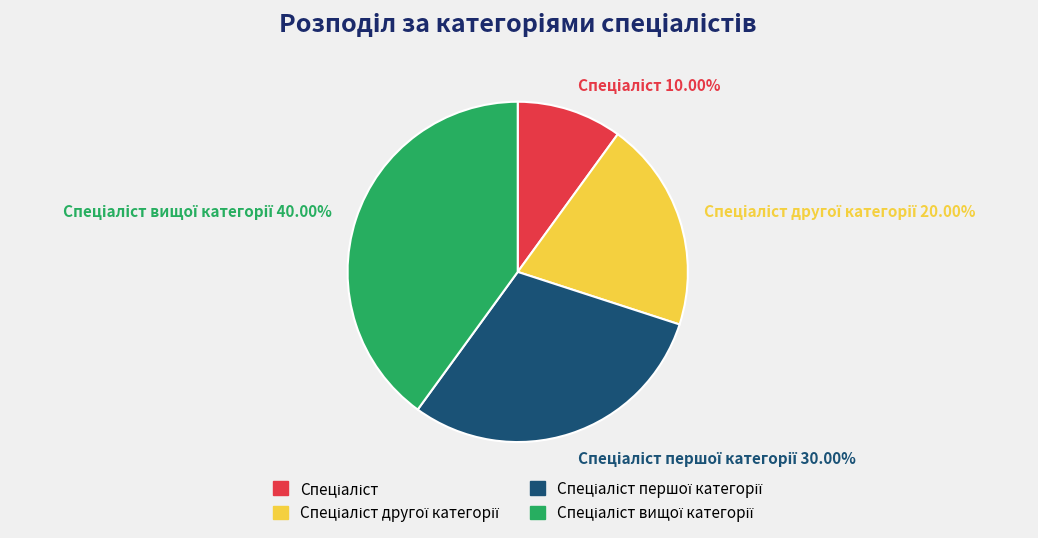

Is there any slice that represents more than half of the pie?

No